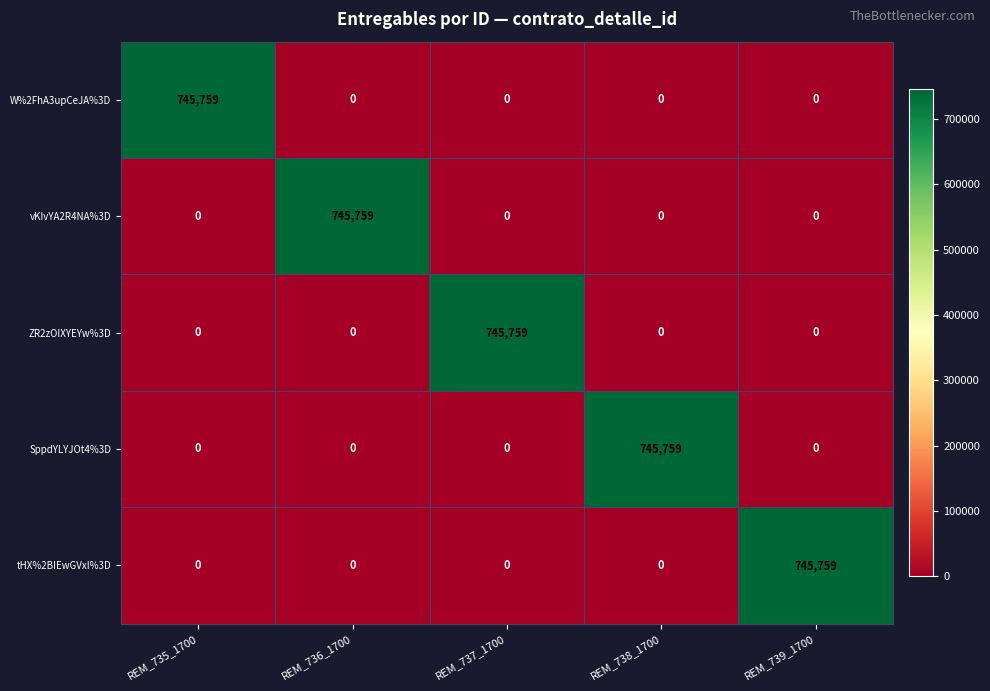

Reading right to left, list all the values displayed in this chart.

W%2FhA3upCeJA%3D: 0	0	0	0	745759
vKIvYA2R4NA%3D: 0	0	0	745759	0
ZR2zOIXYEYw%3D: 0	0	745759	0	0
SppdYLYJOt4%3D: 0	745759	0	0	0
tHX%2BIEwGVxI%3D: 745759	0	0	0	0